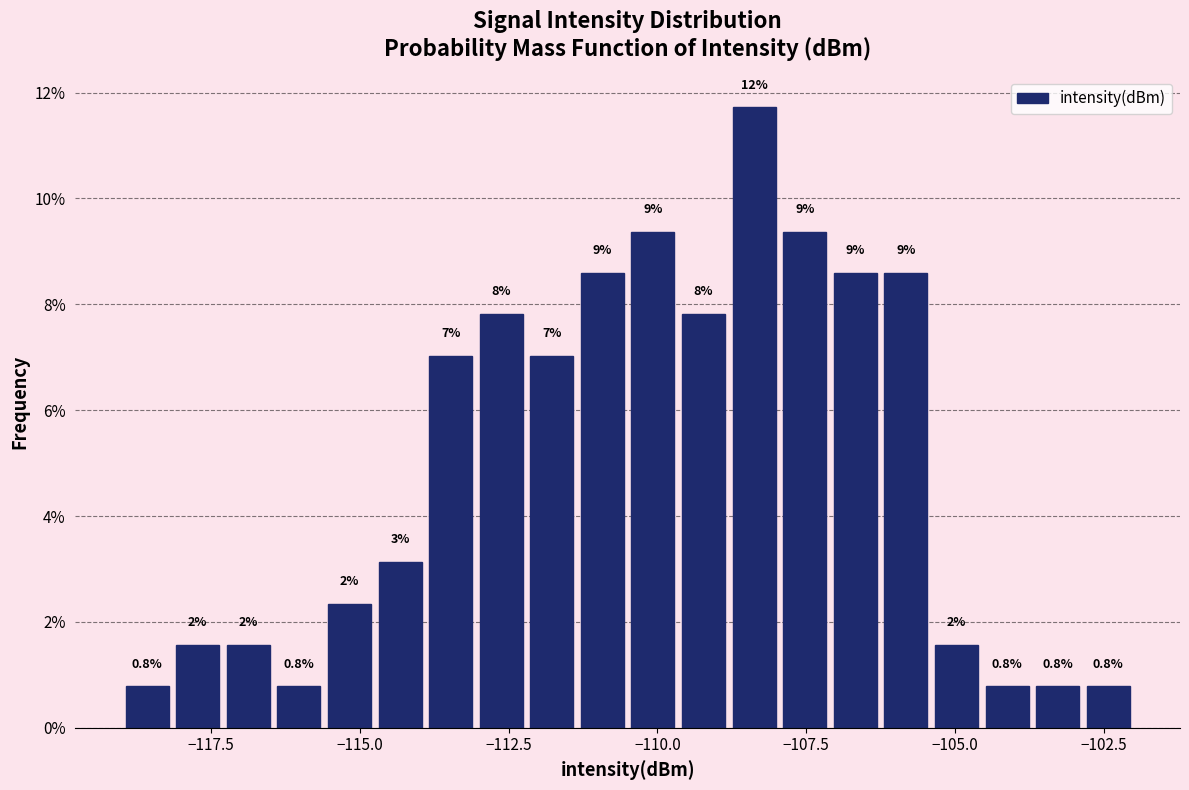

Read against the x-axis, roughly where is the centre of the tallest bar?

-108.5